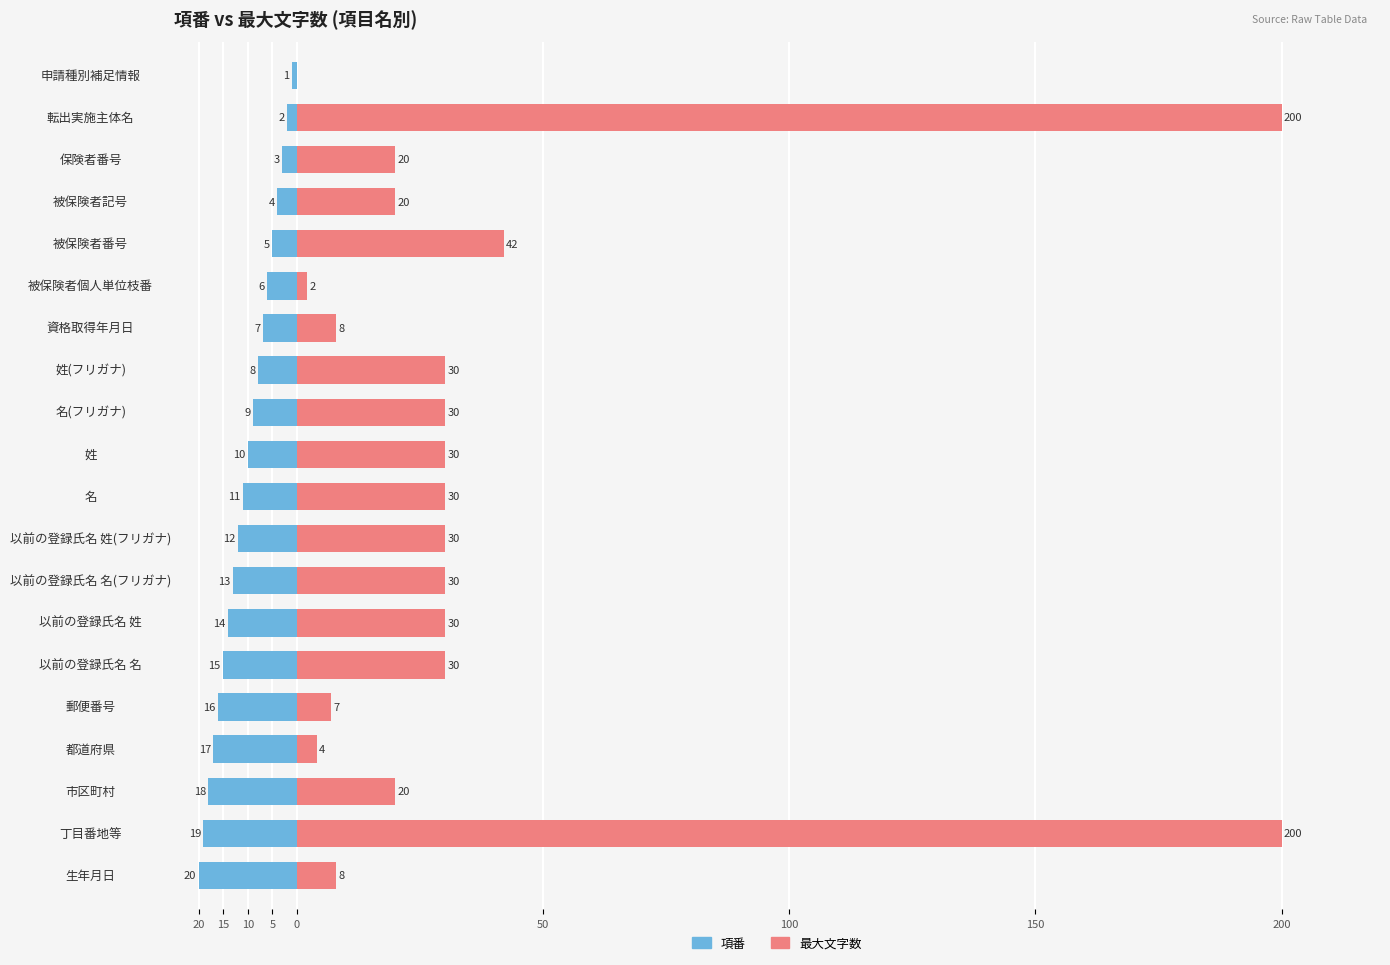

The value of 最大文字数 at 申請種別補足情報 is 81. True or false?

False